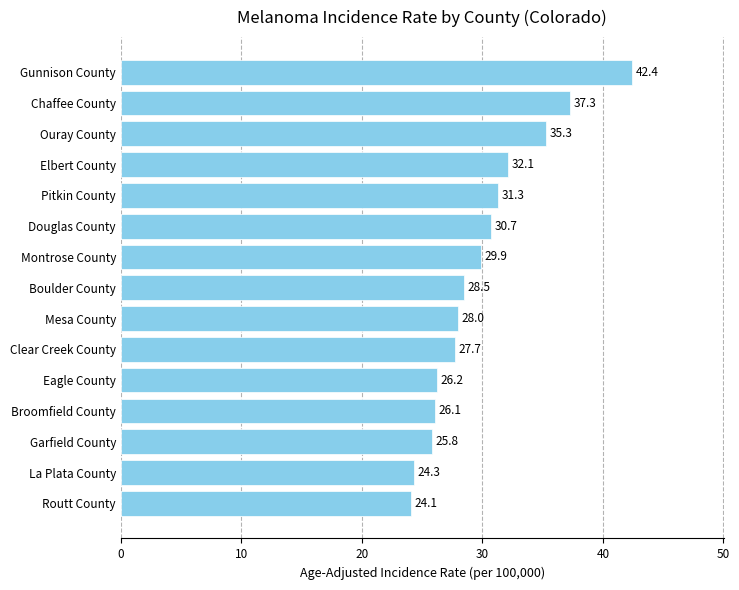

The value at Chaffee County is 53.8. True or false?

False